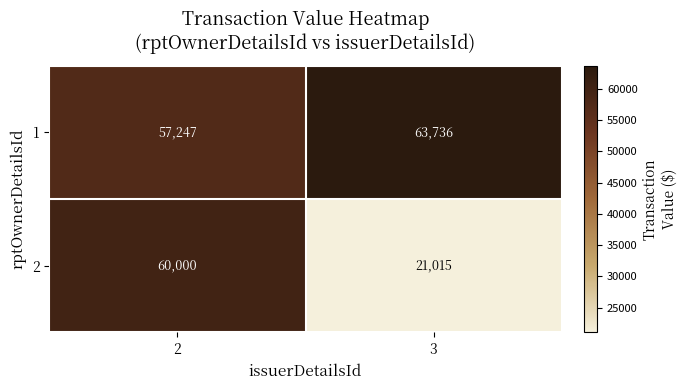

The value of 2 at 2 is 80450. True or false?

False